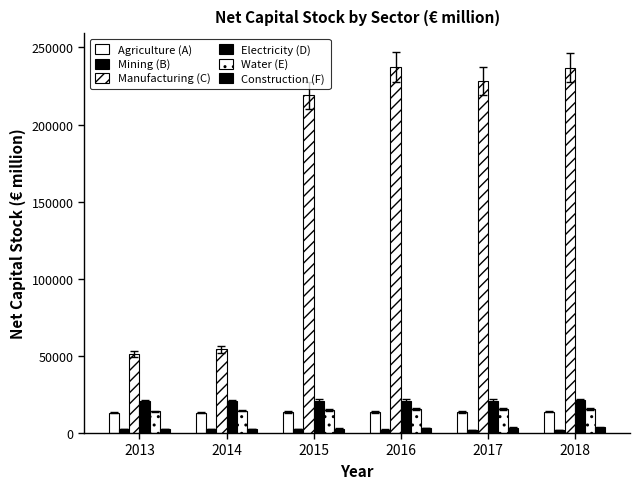

What is the maximum value for Electricity (D)?

21293.2